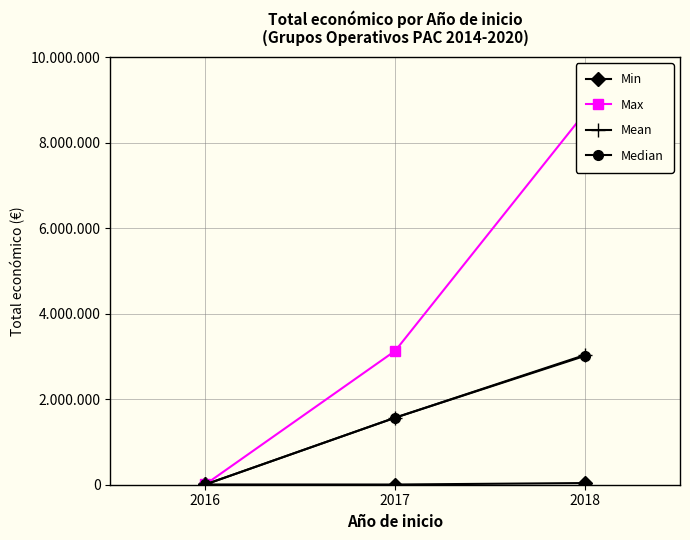

Reading left to right, extract all data points from this chart.

Min: 5700	4800	39150
Max: 5700	3130699	8701686
Mean: 5700	1567749	3033859
Median: 5700	1567749	3013874